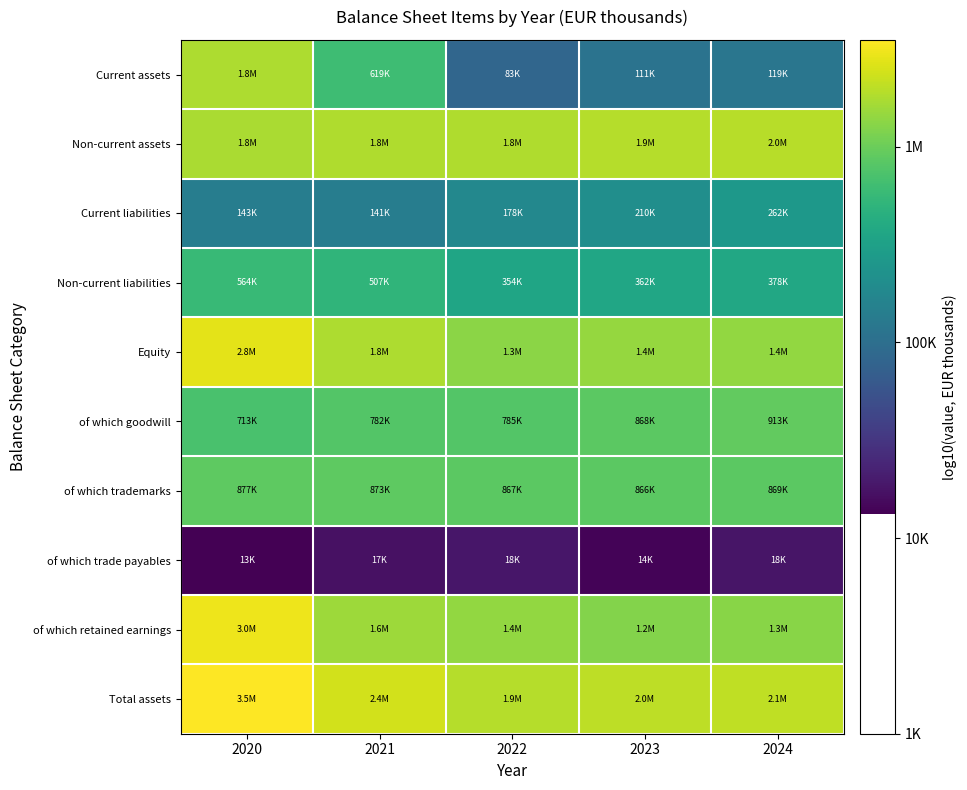

Which has a higher value, 2020 or 2023?

2020